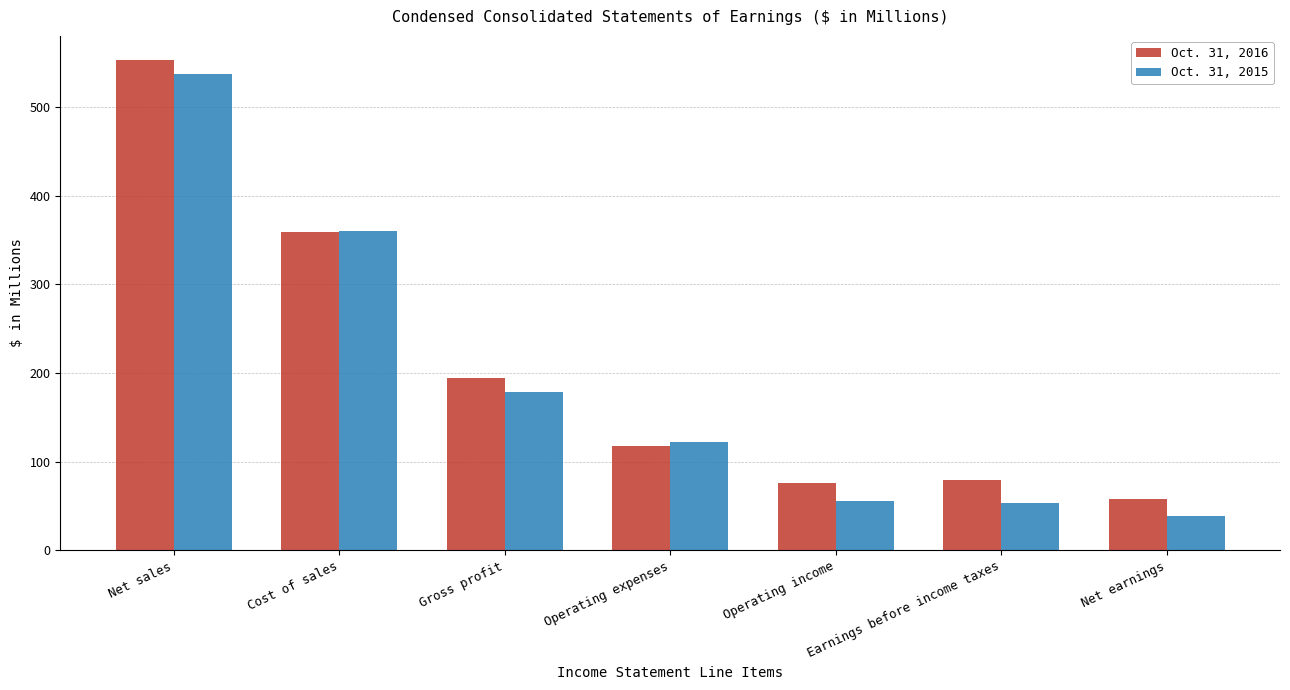

The Oct. 31, 2016 series shows 117.8 at Operating expenses. True or false?

True